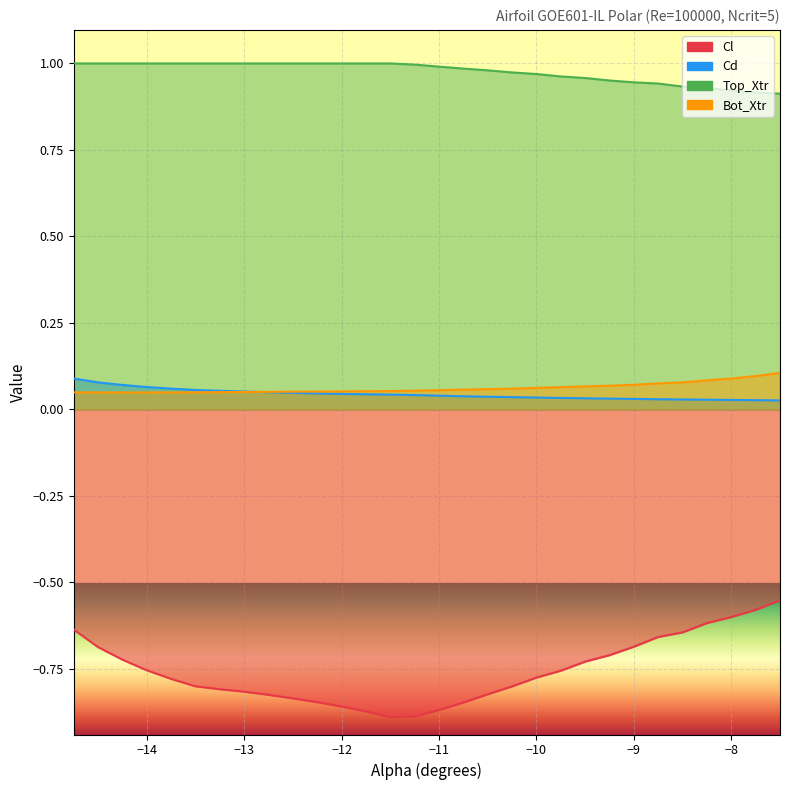

True or false: Cd has more than 0 interior local peaks.

False